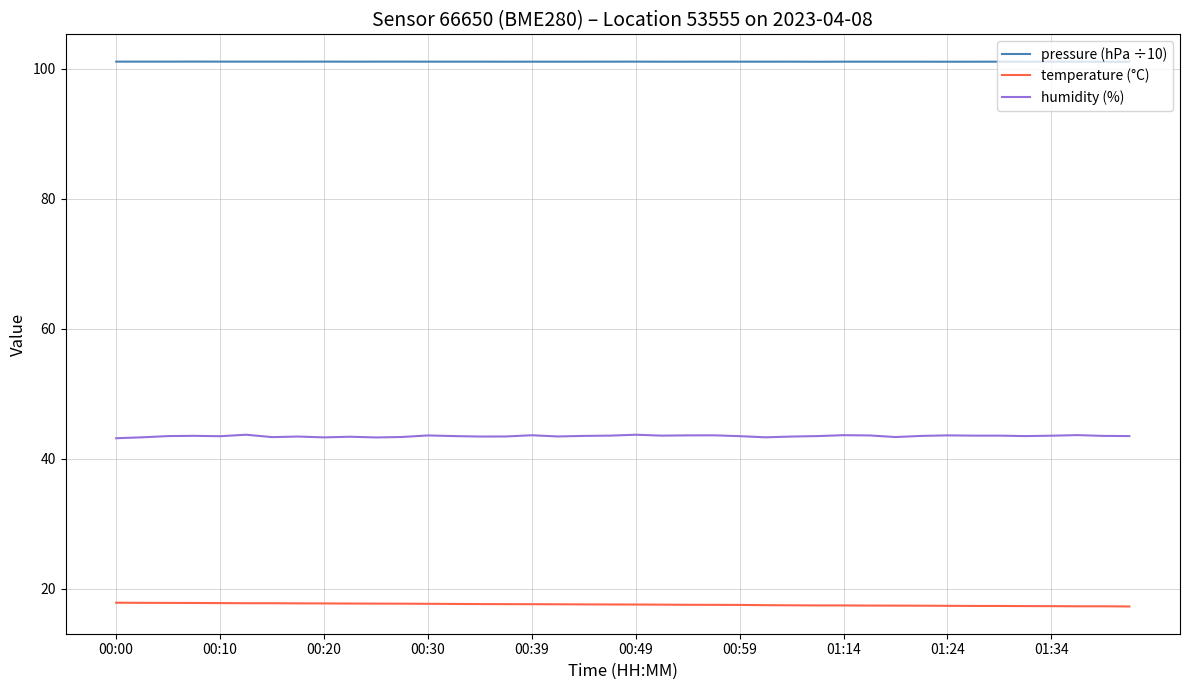

List the series in order of their peak value, lowest first.

temperature (°C), humidity (%), pressure (hPa ÷10)